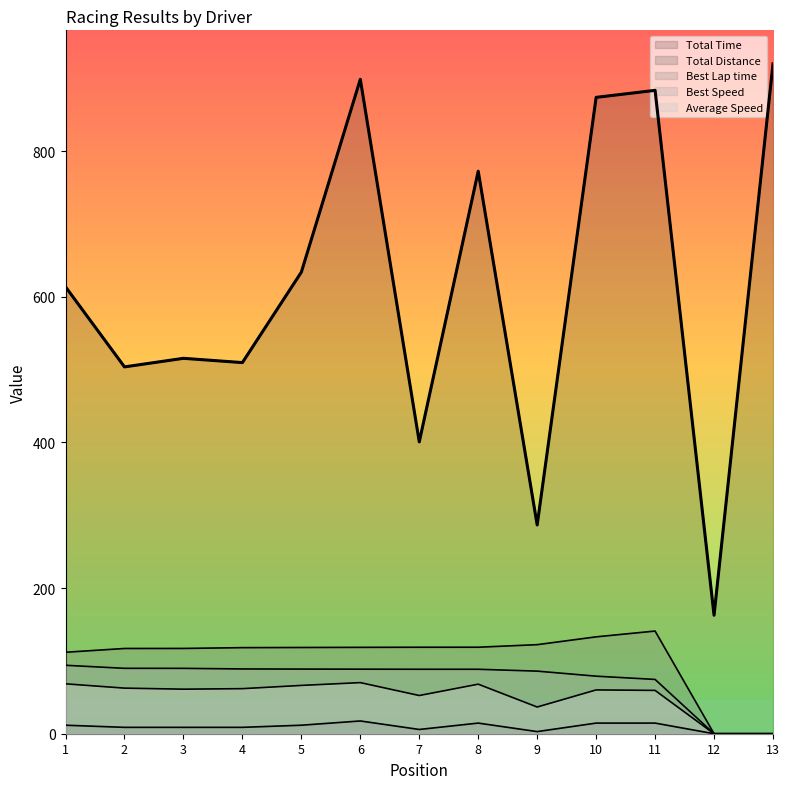

The value of Total Distance at 4 is 2.6. True or false?

False